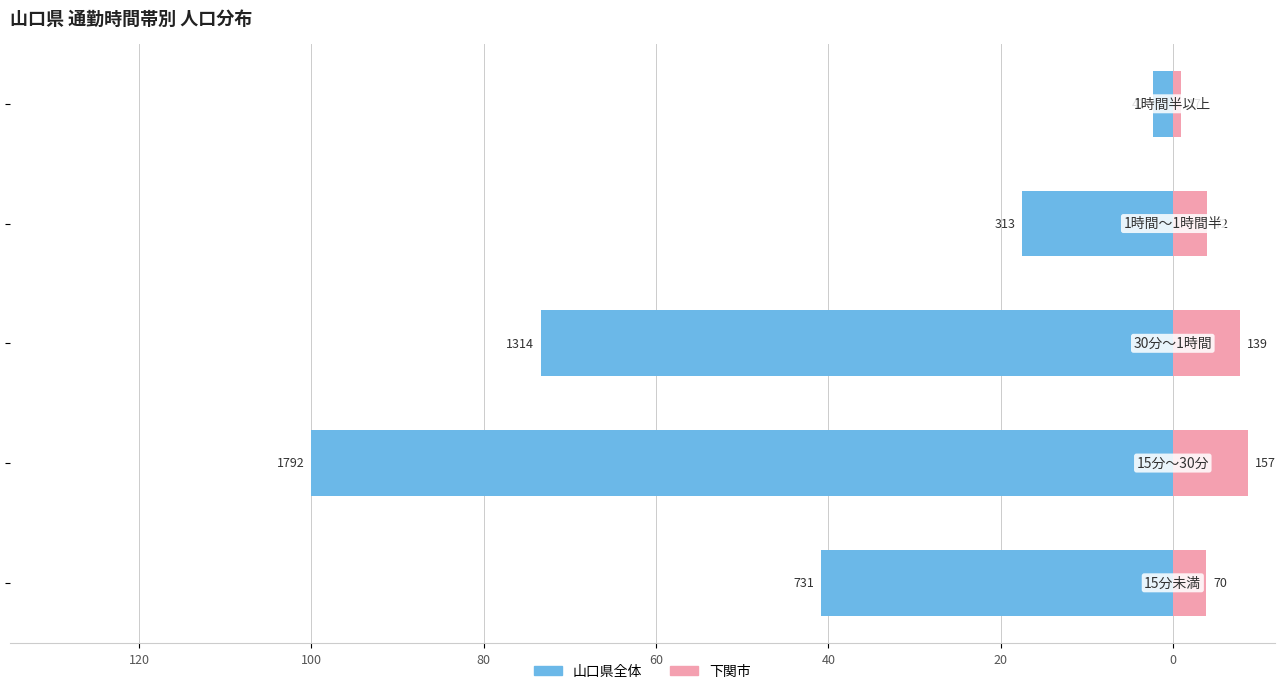

What is the lowest value of the 下関市 series?

0.9